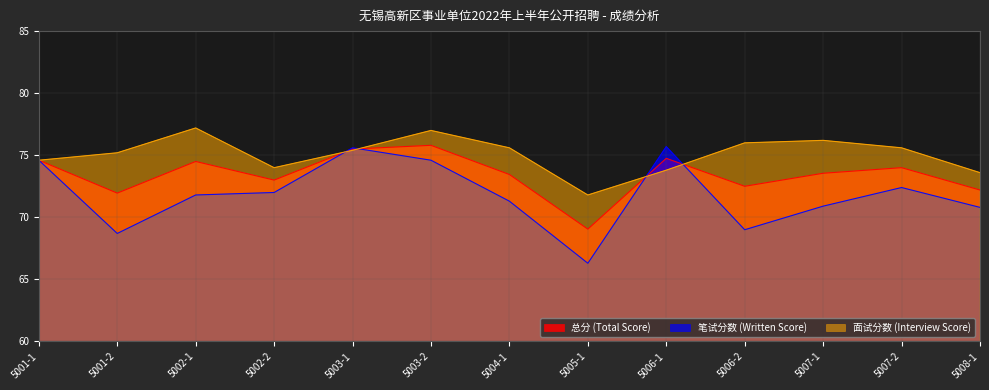

List the labels in order of 面试分数 (Interview Score) value, smallest first.

5005-1, 5008-1, 5006-1, 5002-2, 5001-1, 5001-2, 5003-1, 5004-1, 5007-2, 5006-2, 5007-1, 5003-2, 5002-1